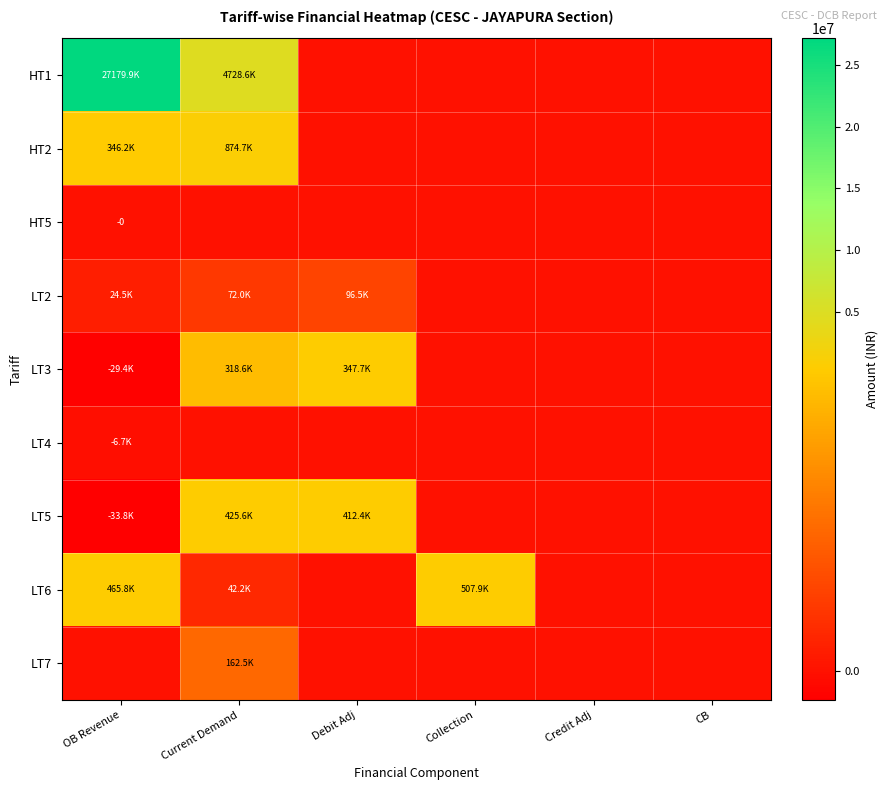

Rank the series by their maximum value, from highest to lowest.

HT1, HT2, LT6, LT5, LT3, LT7, LT2, HT5, LT4